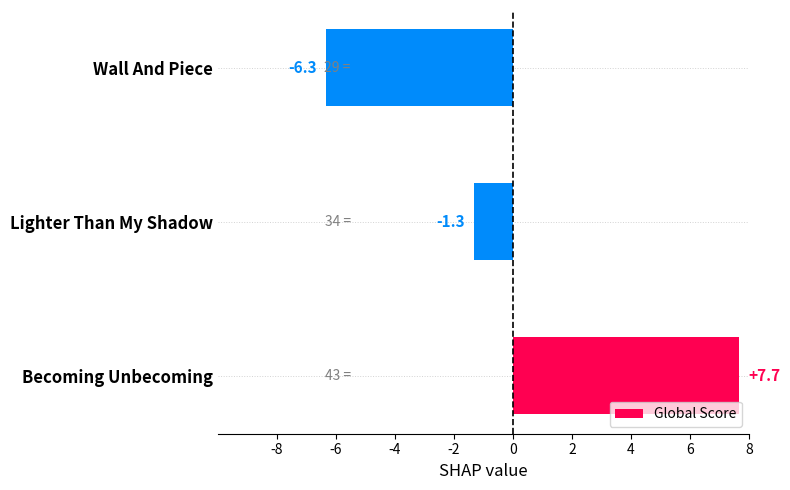

True or false: the data shows -6.3 at Wall And Piece.

True